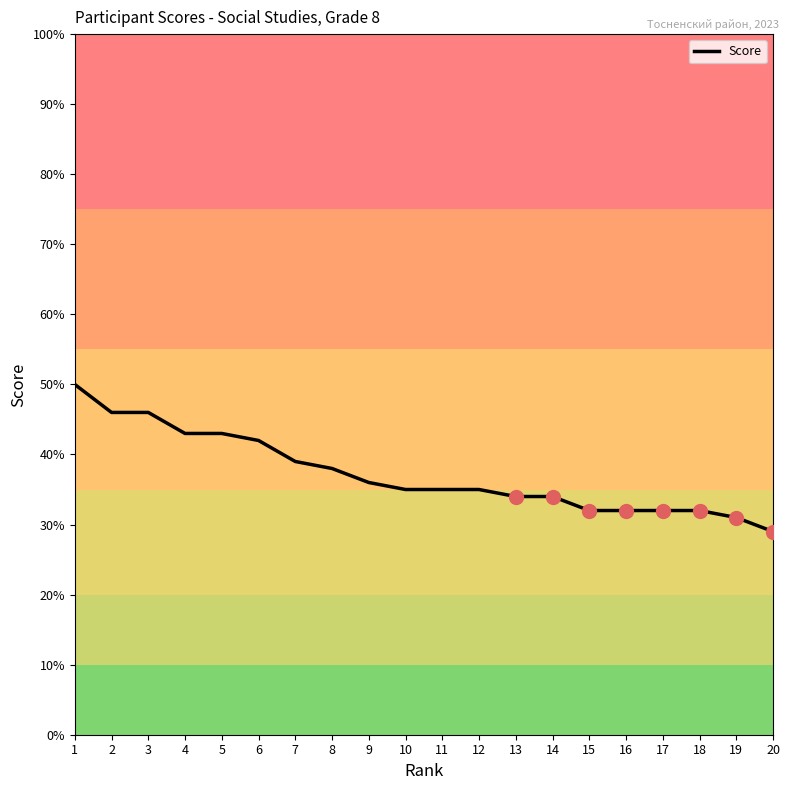

Is it true that the value at 12 is 35?

True